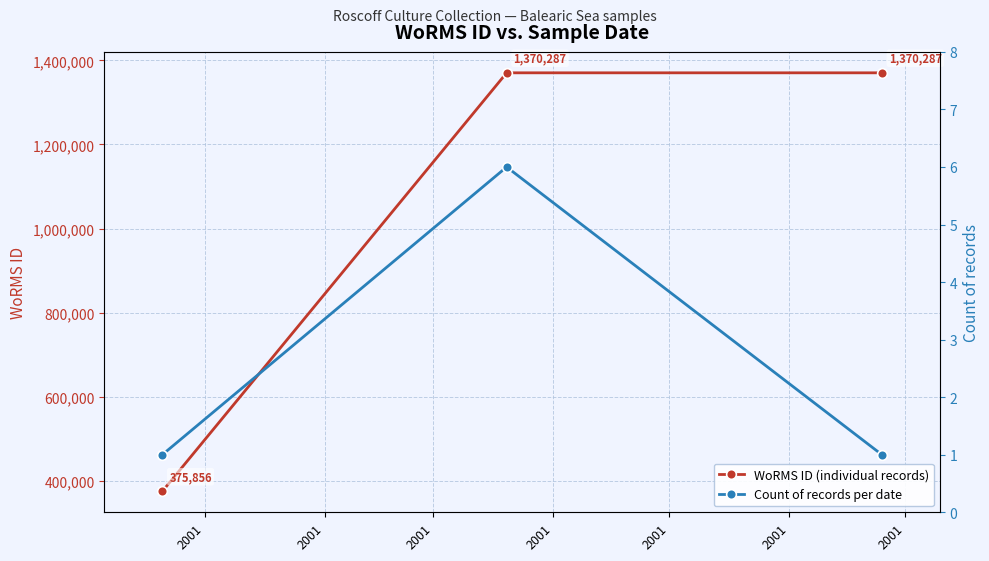

Count the WoRMS ID (individual records) values in the range 375856 to 1370287.

3